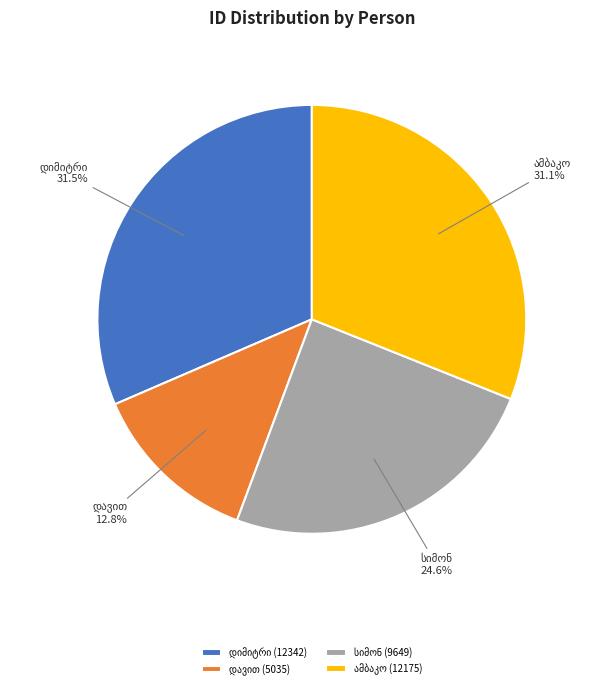

Is there a majority slice in this chart?

No